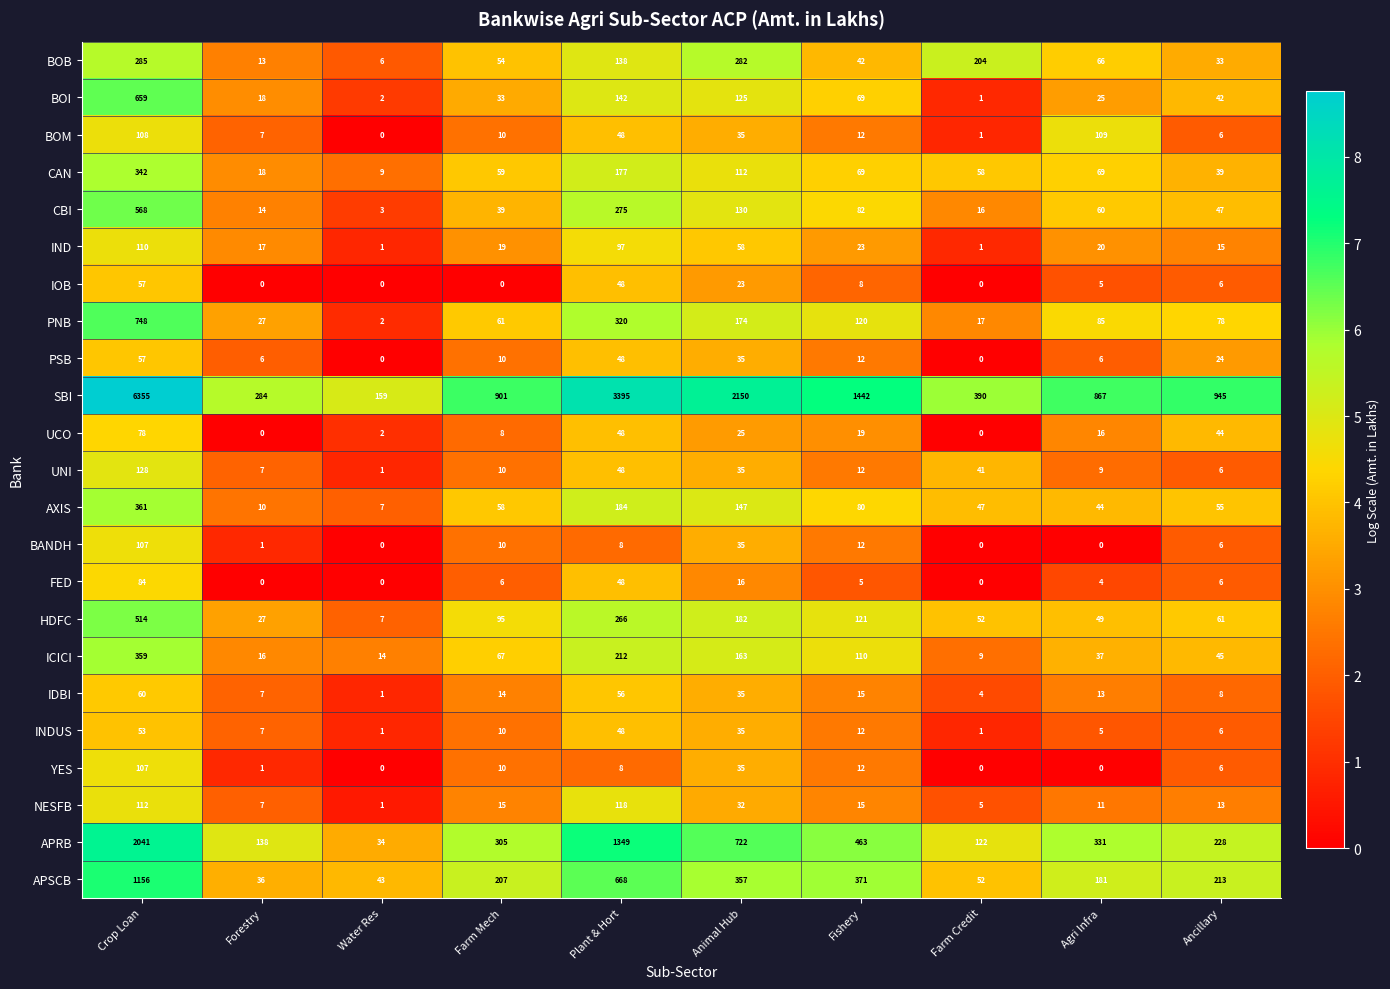

What is the maximum value shown in the chart?

6355